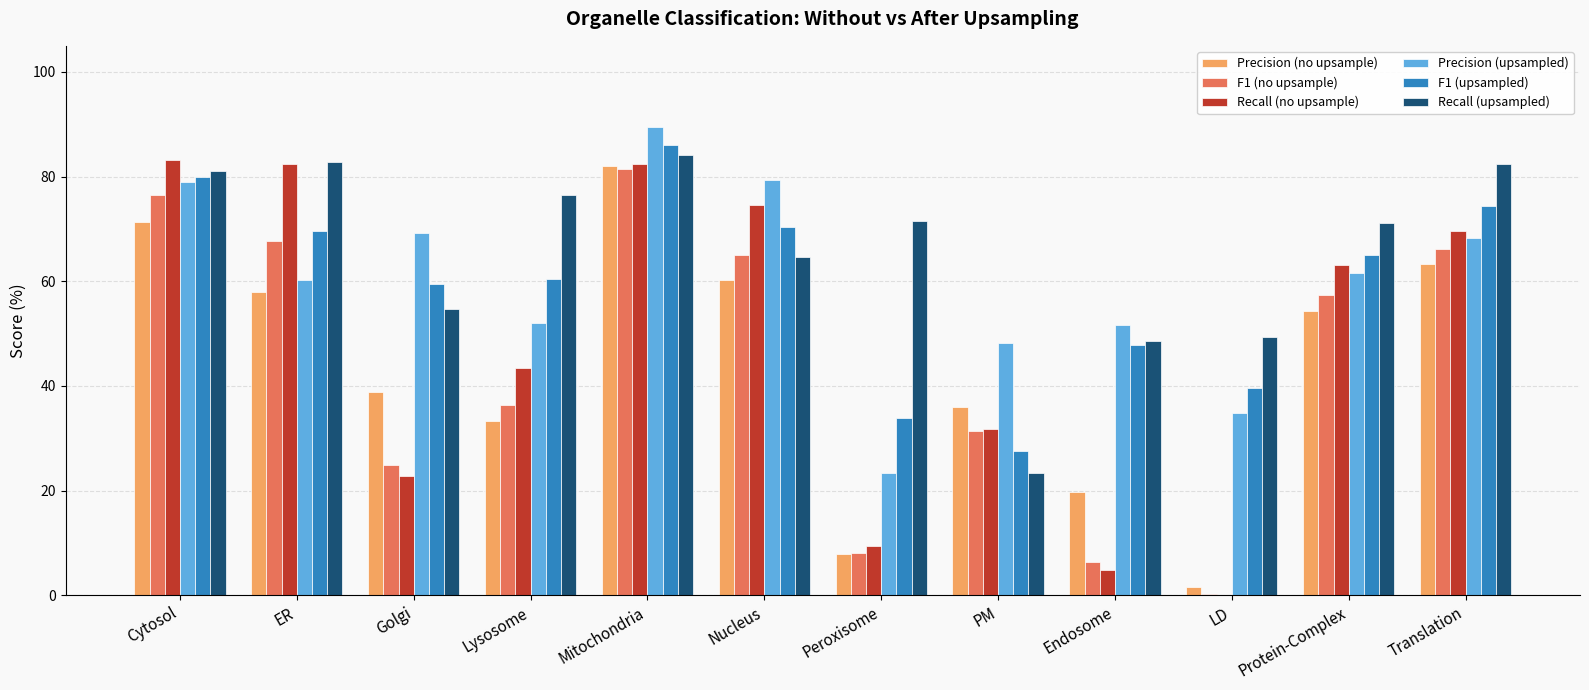

What is the sum of the Precision (no upsample) values at Mitochondria and Endosome?

101.9